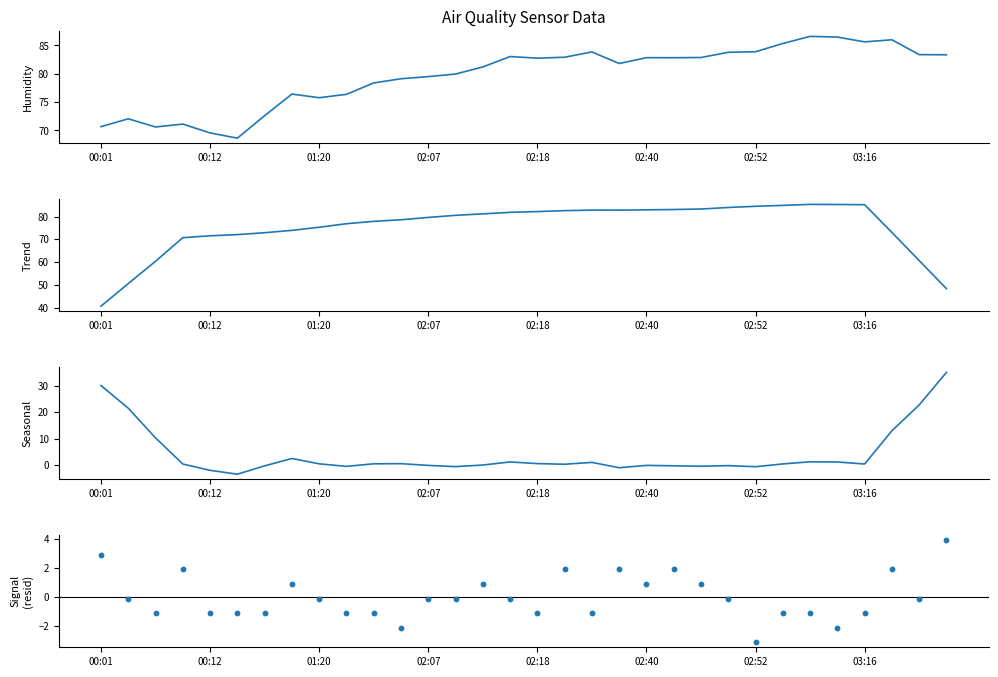

What are all the series names shown in the legend?

BME280_humidity, Trend, Seasonal, Signal